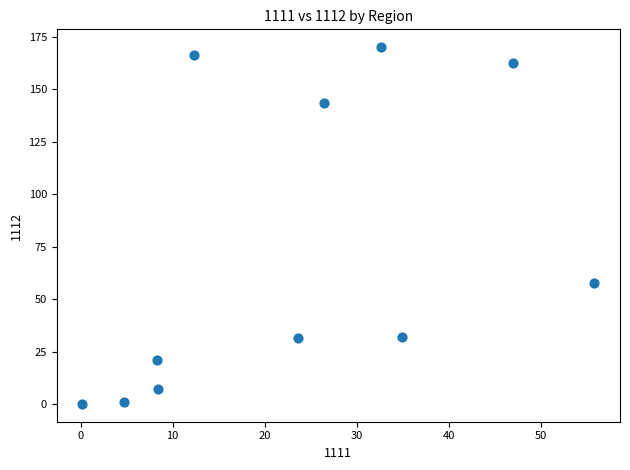

What is the average Y value?

72.1